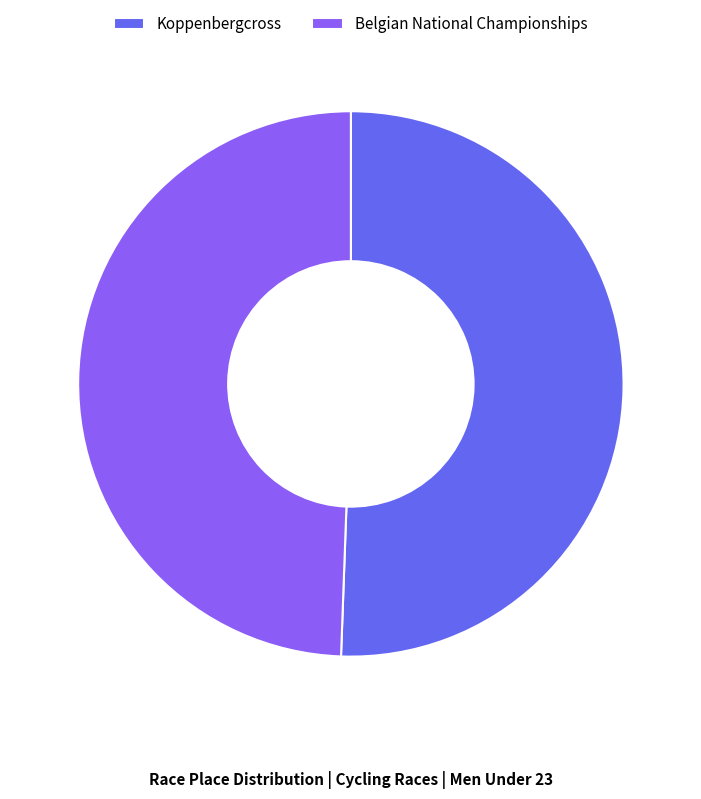

How many segments does this pie chart have?

2